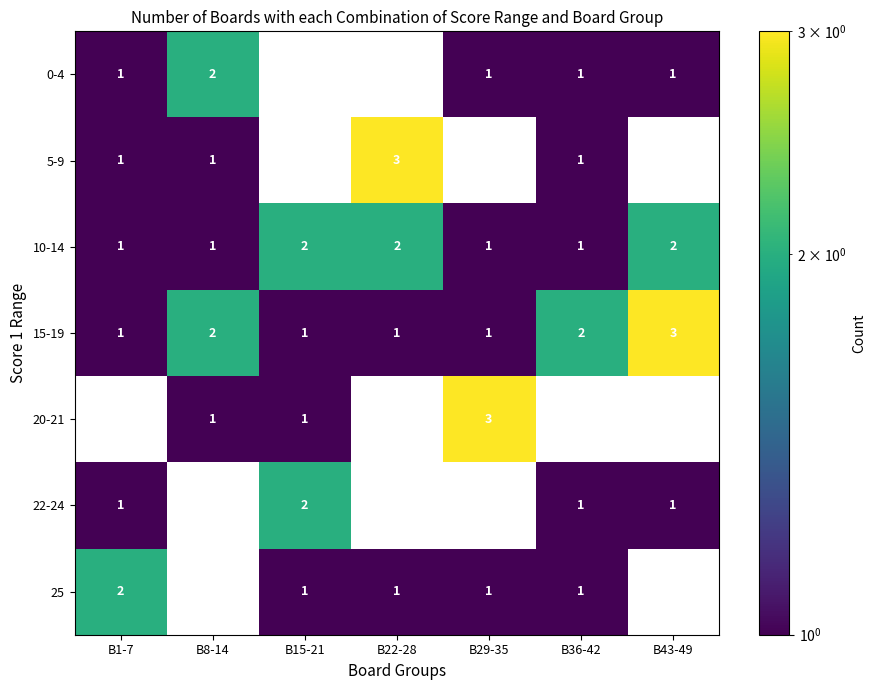

True or false: 15-19 has a value of 1 at B22-28.

True